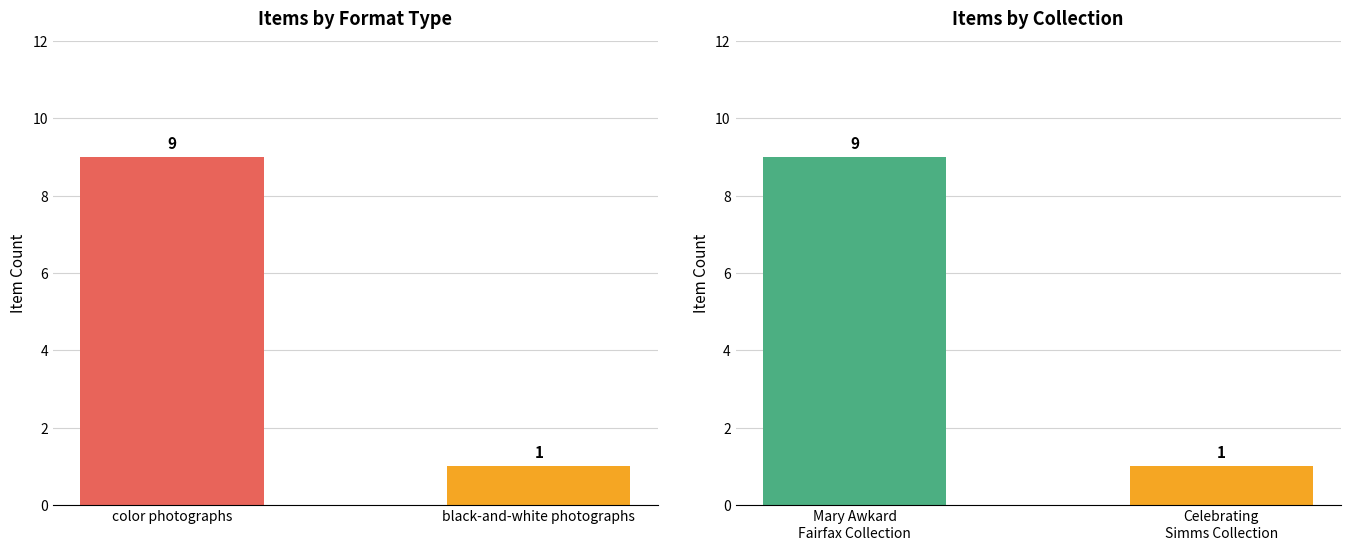

Is it true that Format Count equals 2 at black-and-white photographs?

False